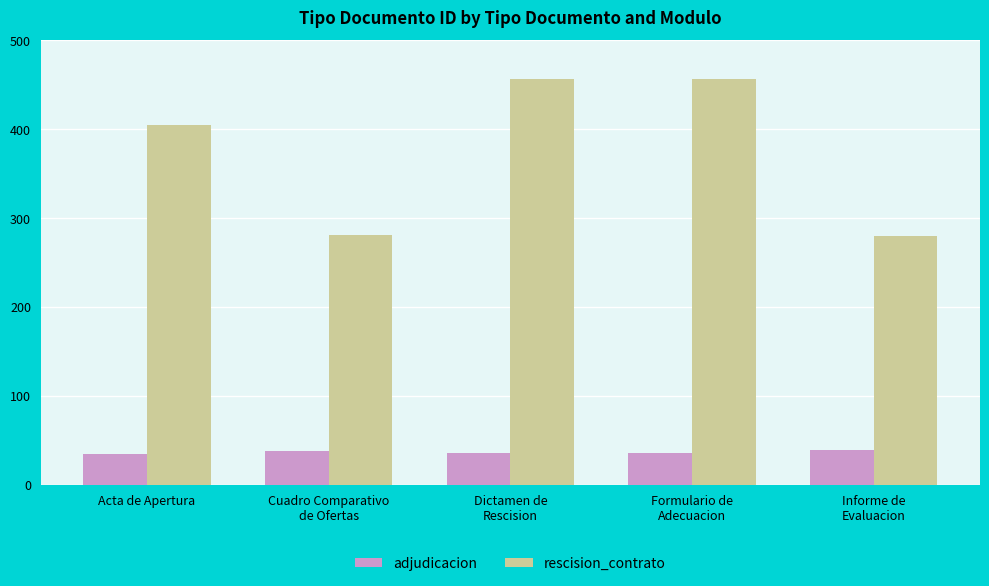

What are all the series names shown in the legend?

adjudicacion, rescision_contrato